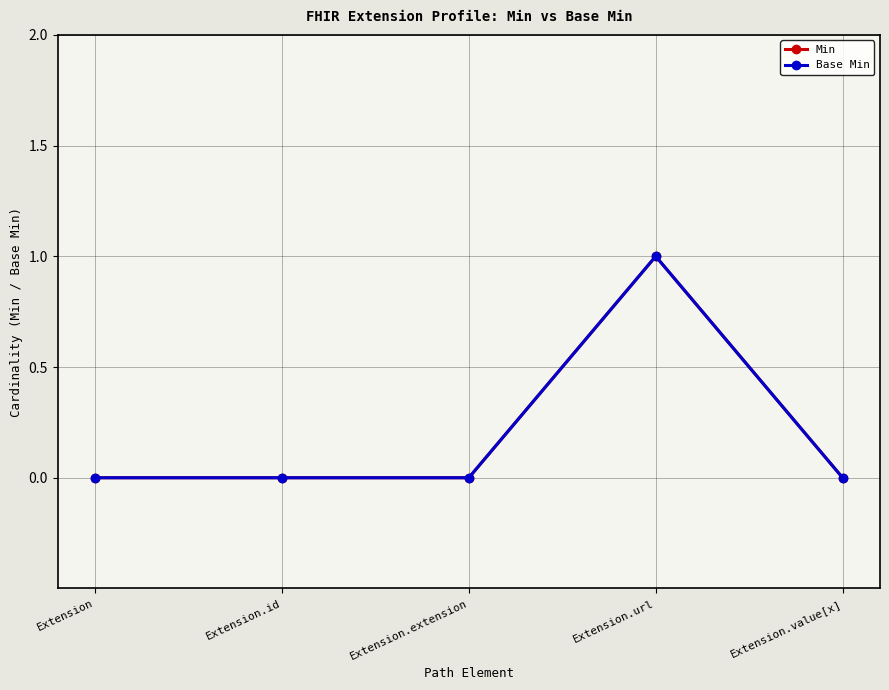

Does the chart have visible grid lines?

Yes